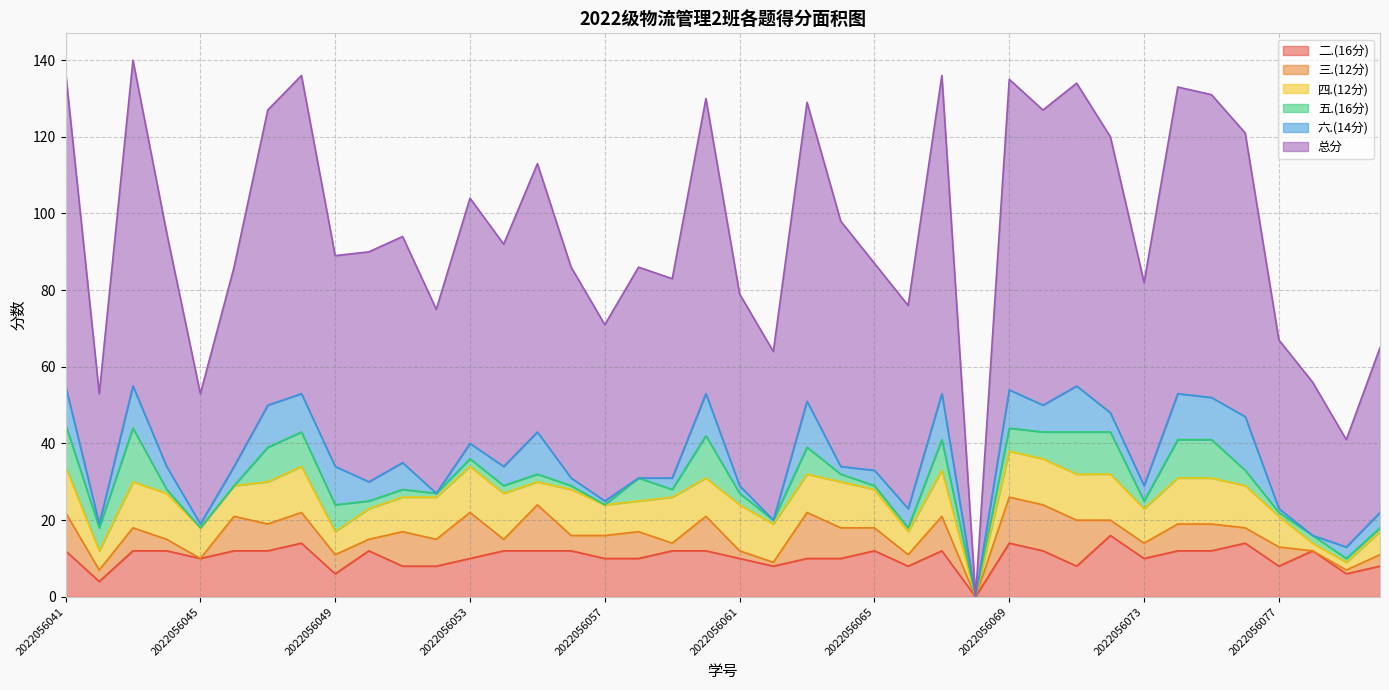

Count the number of categories in the chart.

40